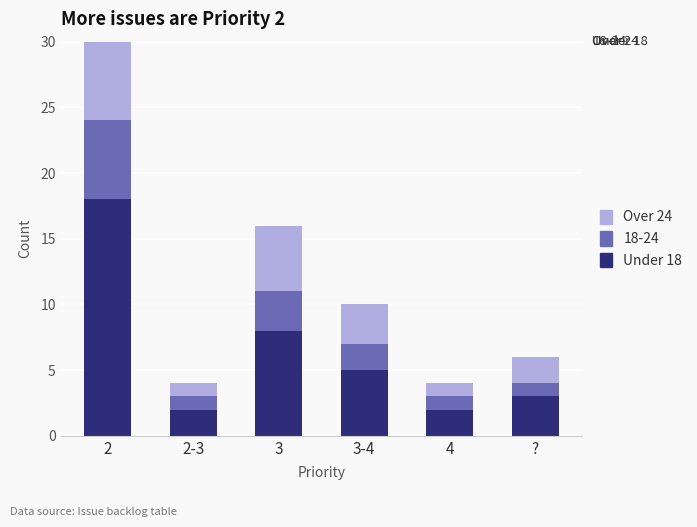

What is the value of the Under 18 bar at the 1st from the left?

18